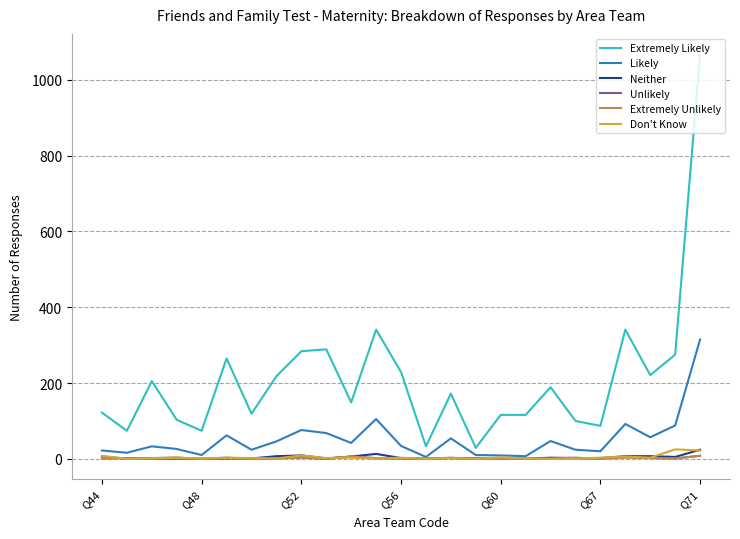

Which series has the largest total across all categories?

Extremely Likely